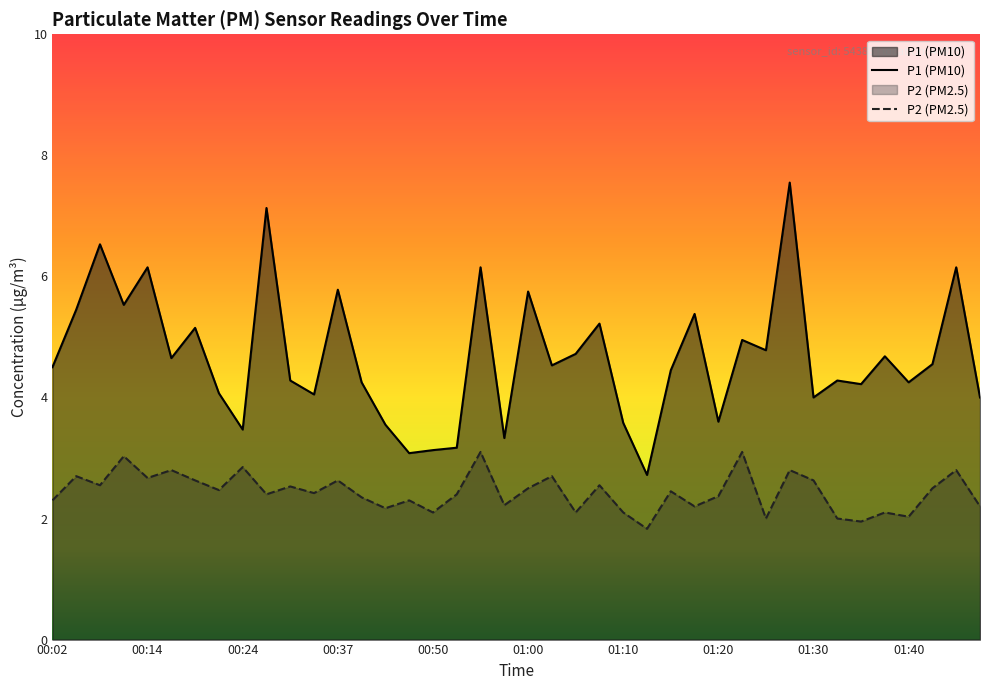

What is the value of the P2 (PM2.5) point at the 15th from the left?

2.2